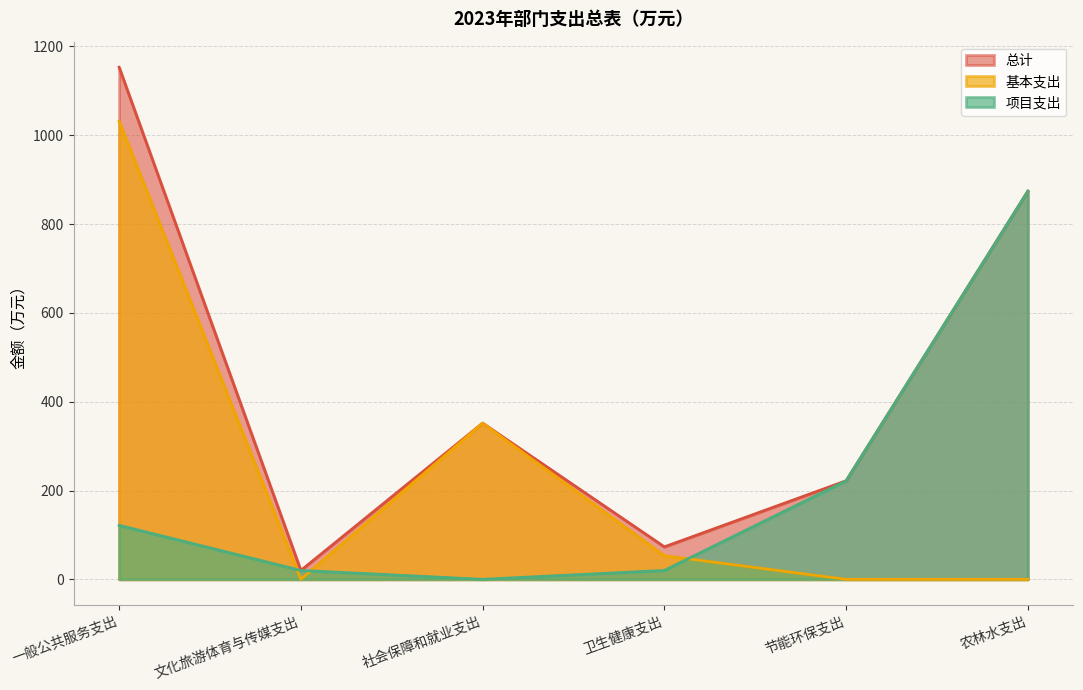

True or false: 基本支出 and 总计 cross at least once.

False